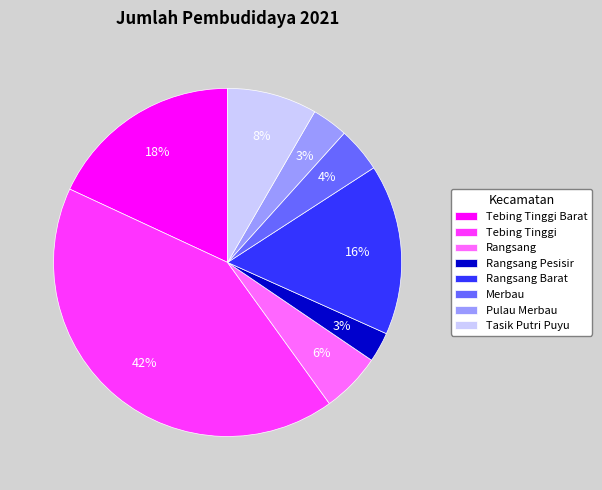

To the nearest percent, what is the difference between the Pulau Merbau and Tebing Tinggi Barat slice percentages?

15%